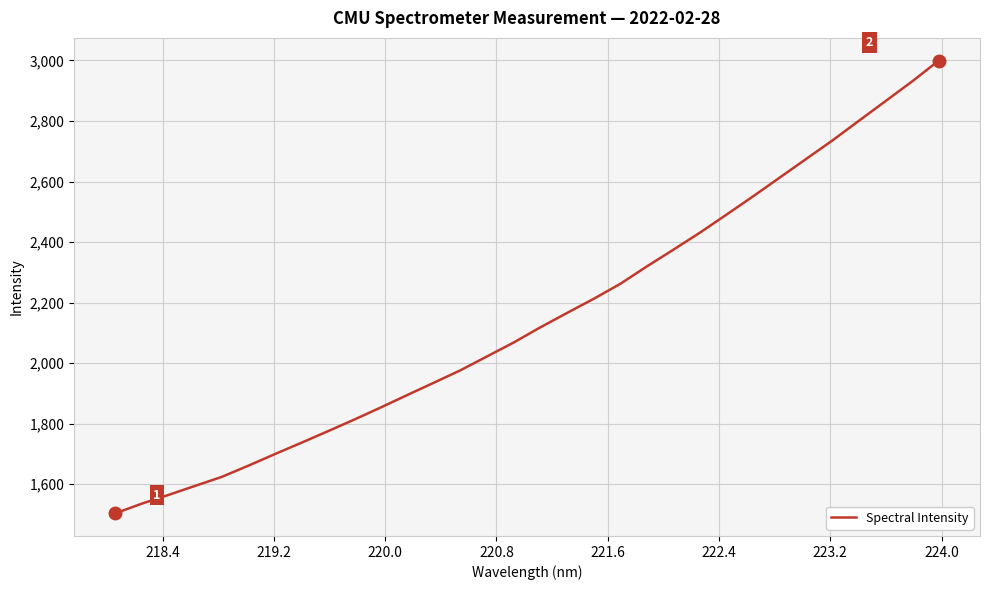

What is the difference between the second highest and minimum values?

1427.1